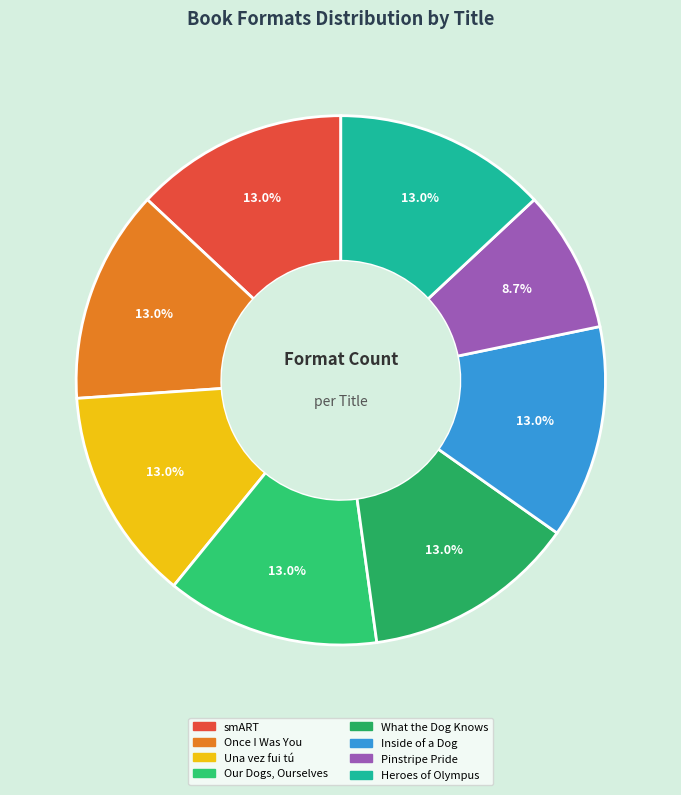

Between Pinstripe Pride and Once I Was You, which is larger?

Once I Was You